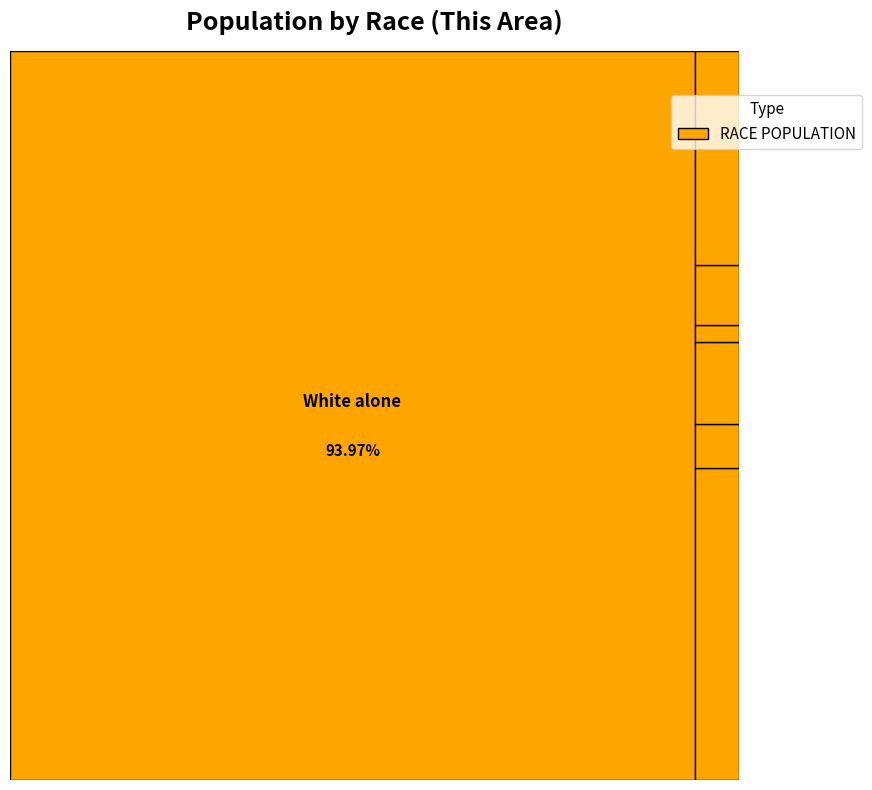

Does White alone represent more than half of the total?

Yes